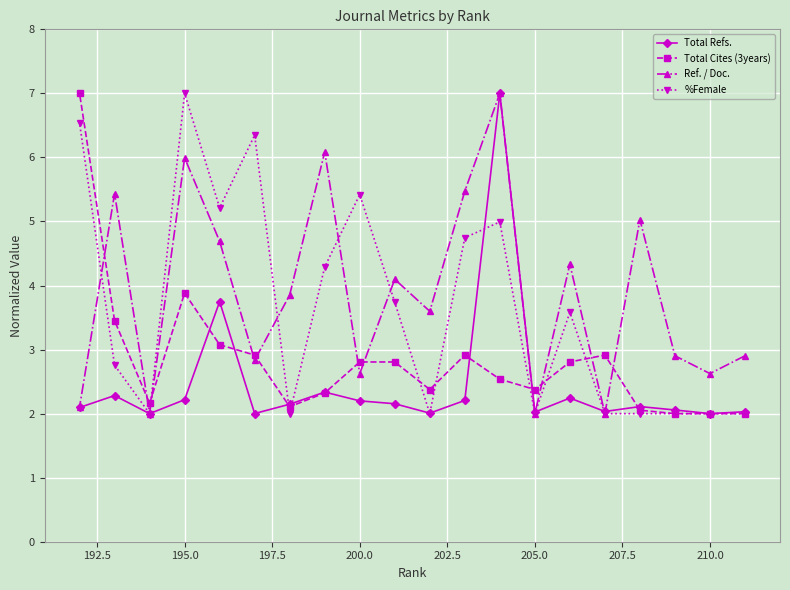

What is the minimum value shown in the chart?

2.0